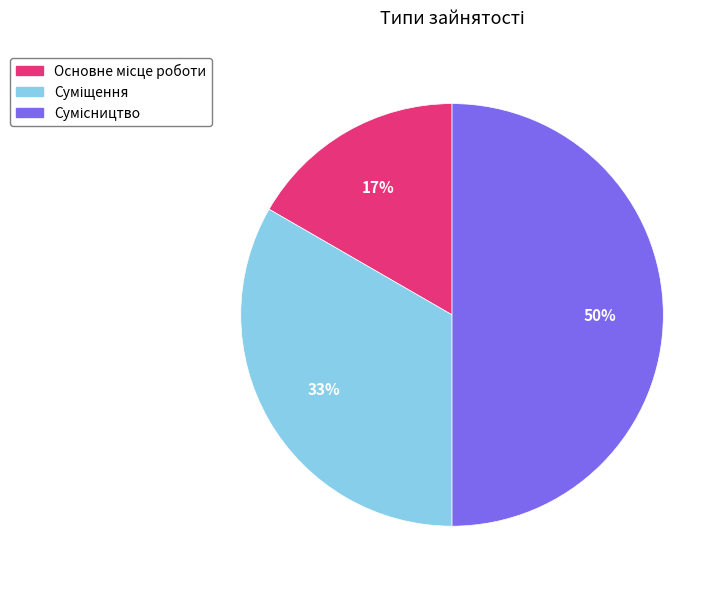

To the nearest percent, what is the difference between the largest and smallest slice percentages?

33%